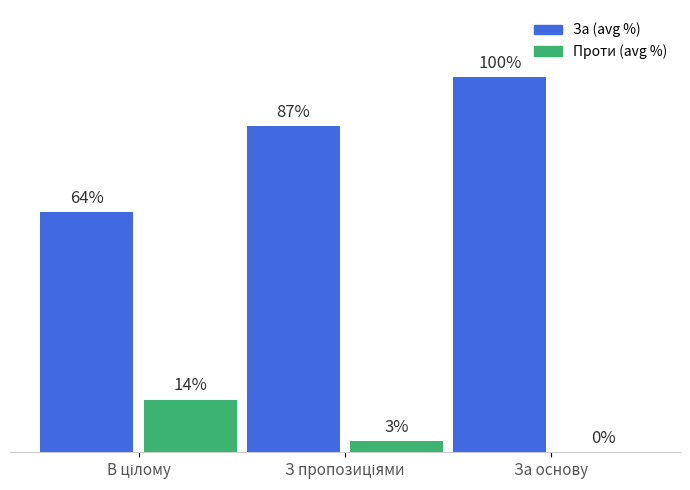

Which category has the highest value in the За (avg %) series?

За основу